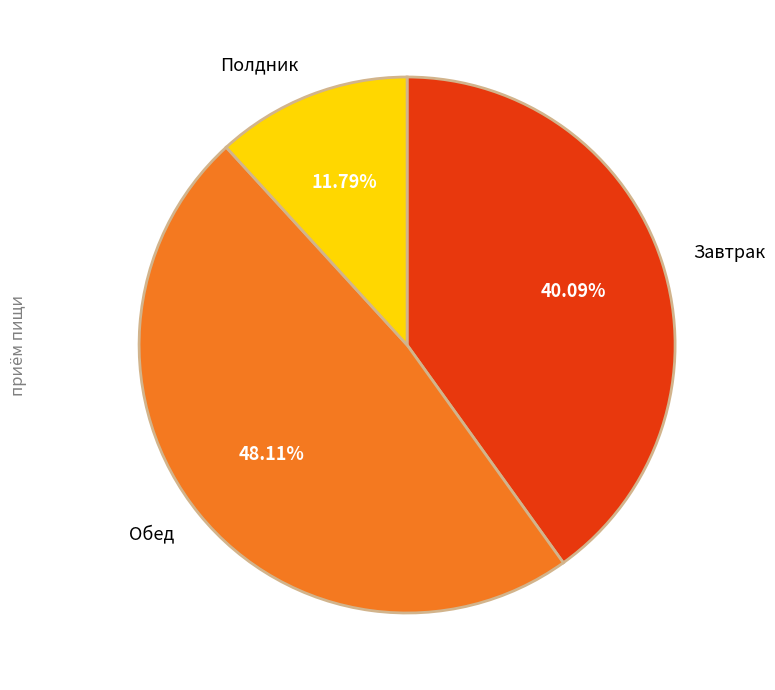

Is it true that Полдник is 12% of the pie?

True